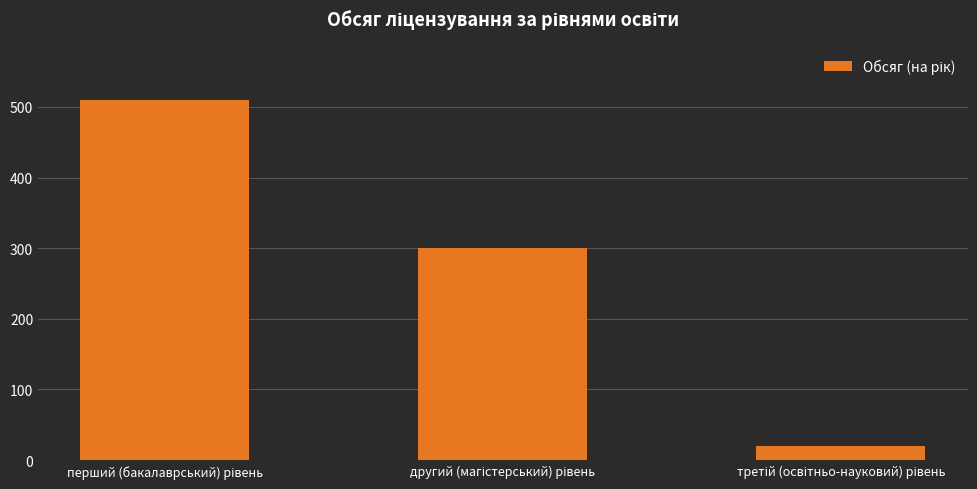

What is the smallest value displayed?

20